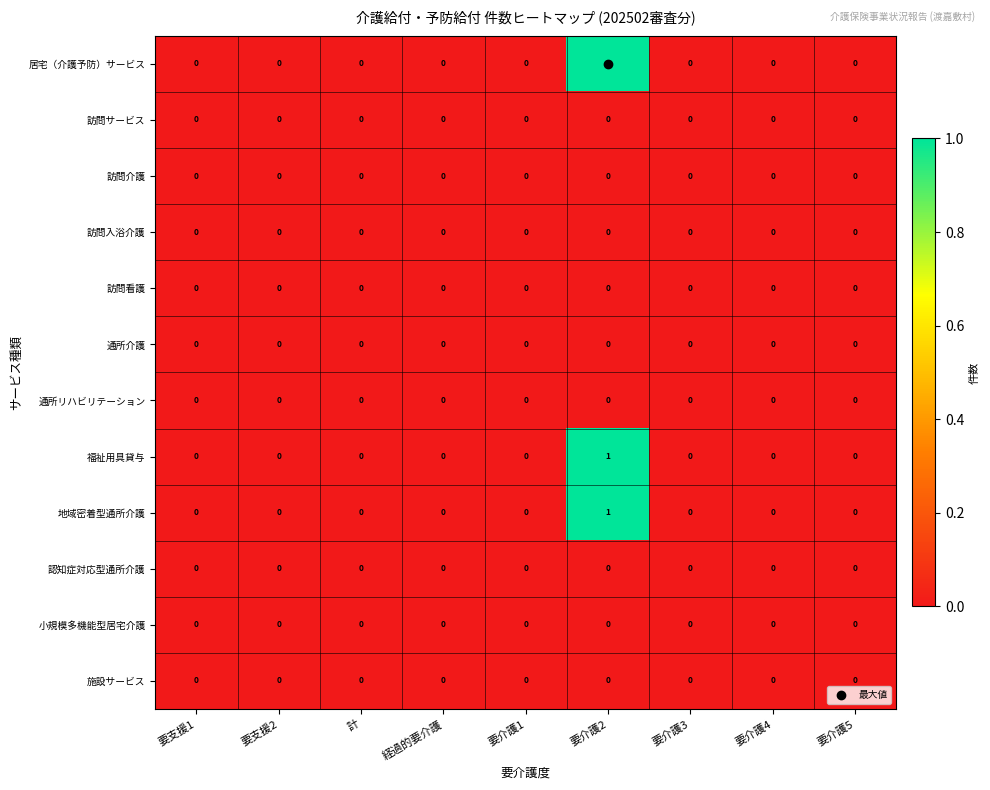

Which label corresponds to the largest value in the chart?

要介護2